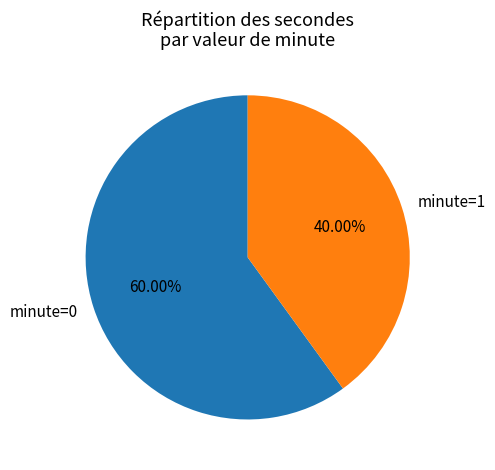

How many segments does this pie chart have?

2